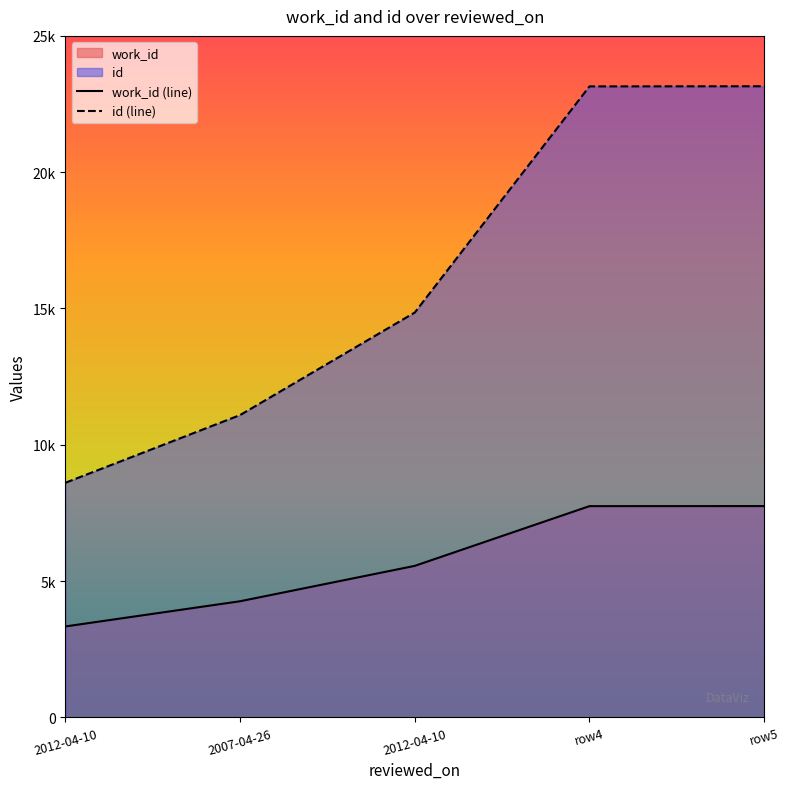

Reading left to right, what are all the values shown in this chart?

work_id: 3337	4261	5559	7750	7752
id: 8608	11091	14852	23147	23152